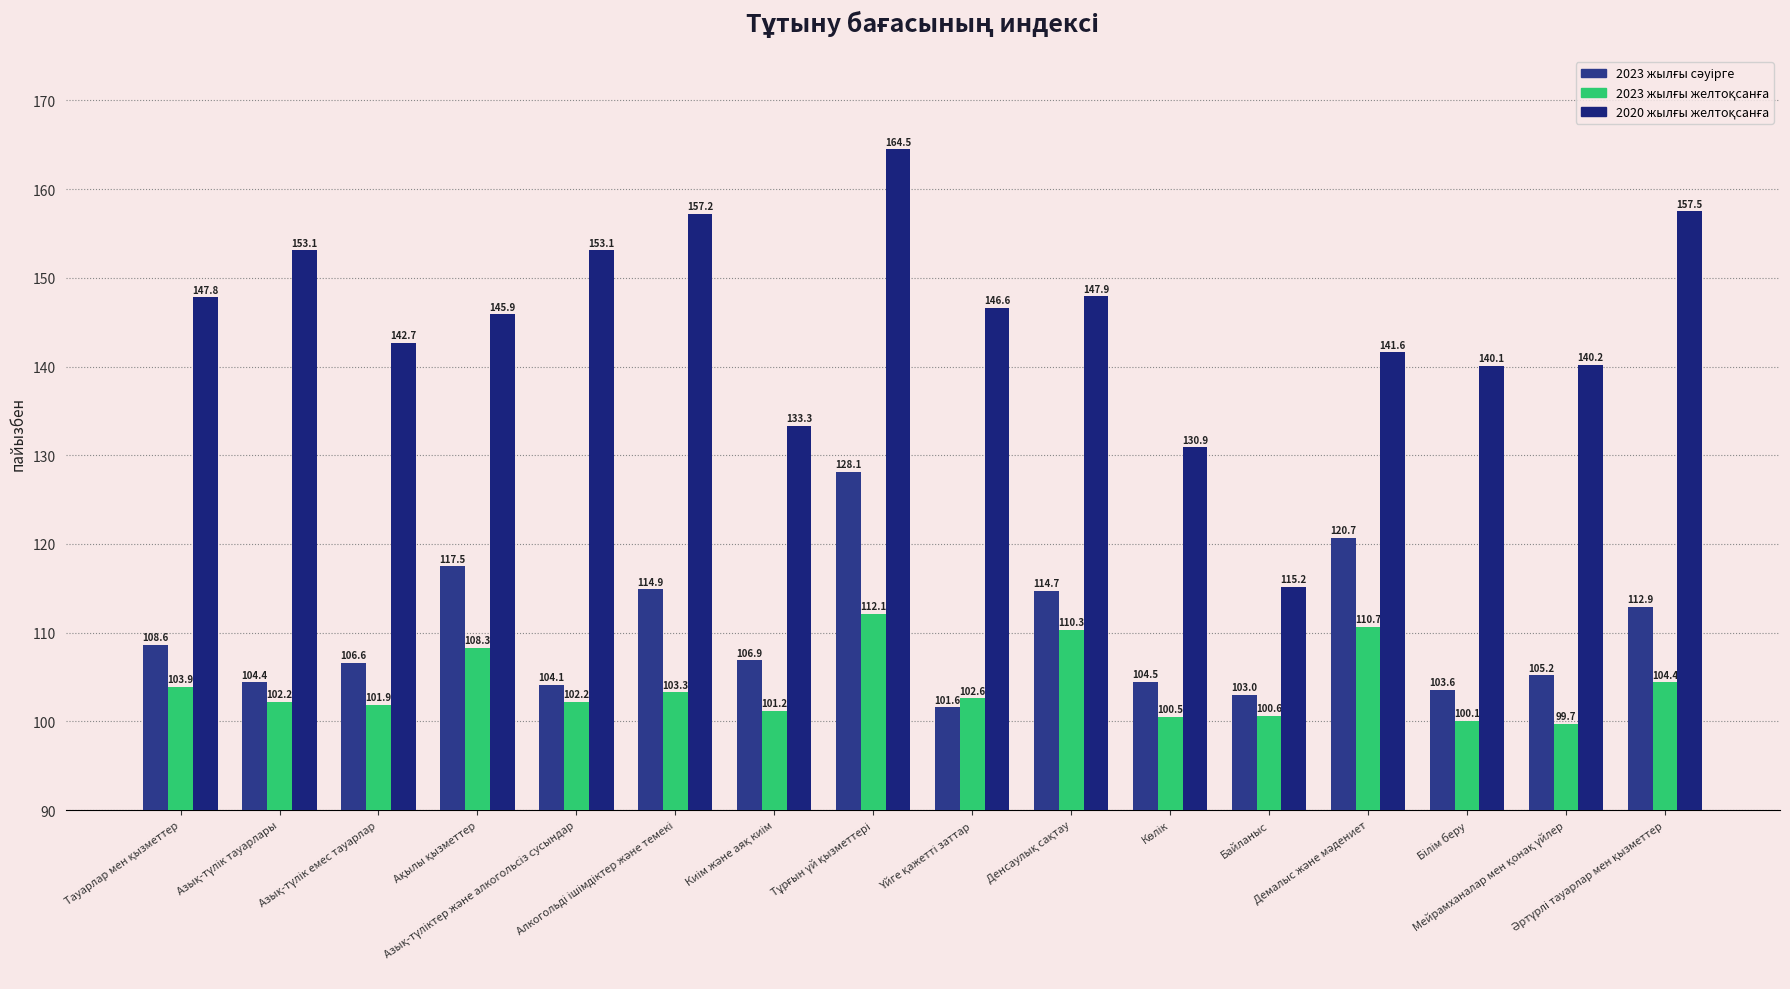

What is the sum of the 2020 жылғы желтоқсанға values at Азық-түліктер және алкогольсіз сусындар and Үйге қажетті заттар?

299.7